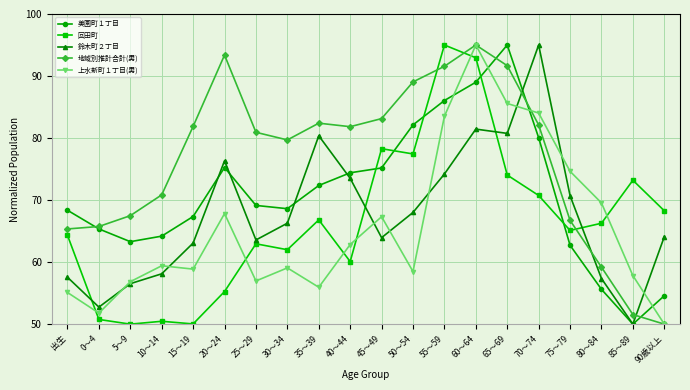

How many lines are shown in the chart?

5